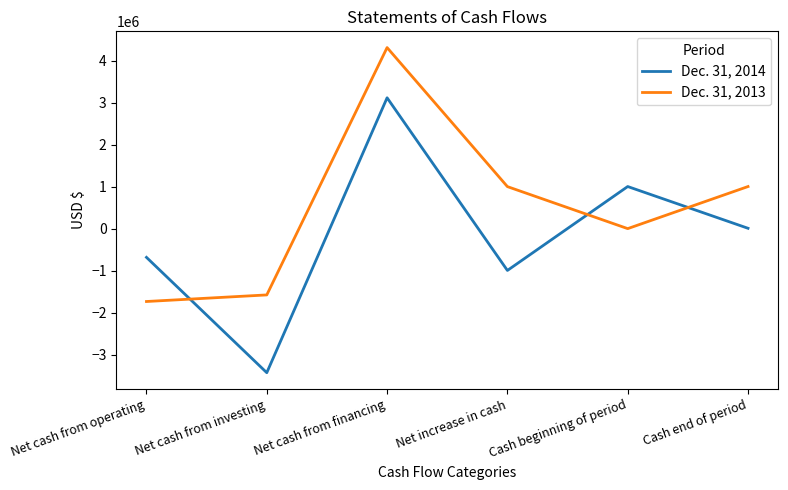

Between Net cash from operating and Net cash from investing, which series saw the biggest shift?

Dec. 31, 2014